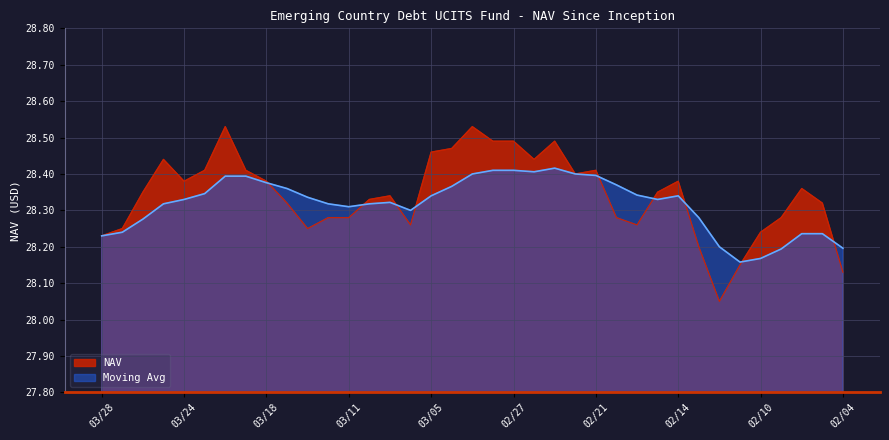

At which label is Moving Avg closest to 28?

02/11